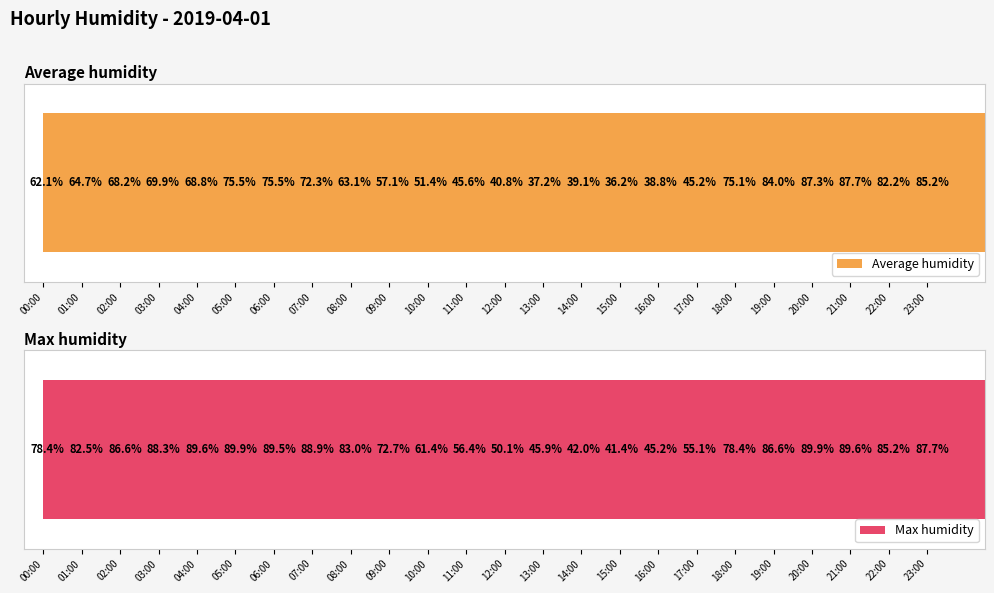

What is the spread (max minus min) of values at 23:00?

2.5